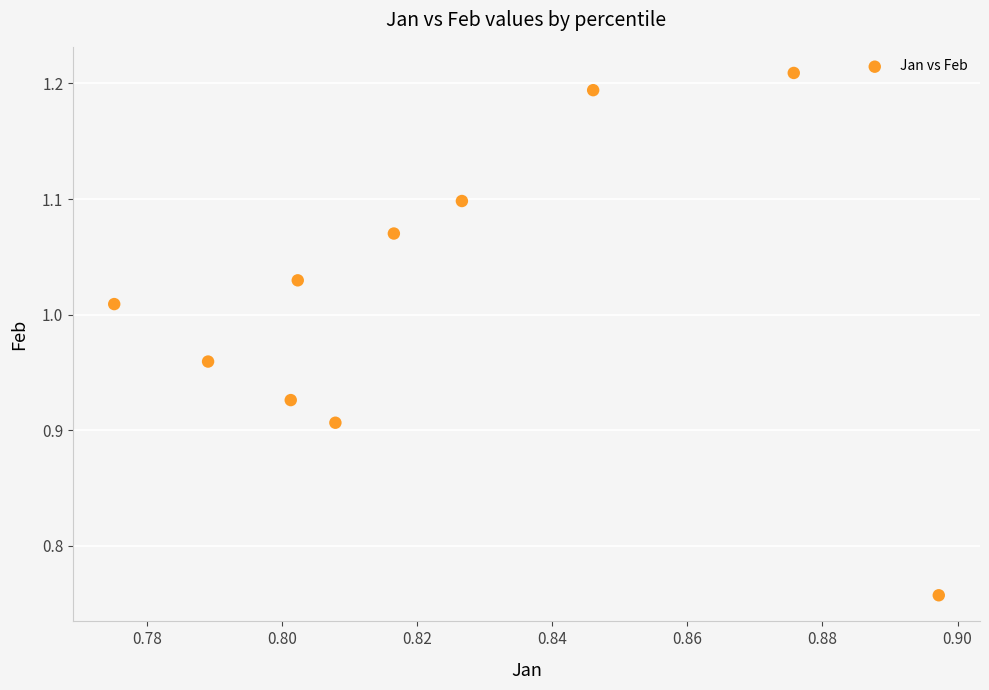

What is the range of Y values (max minus min)?

0.5